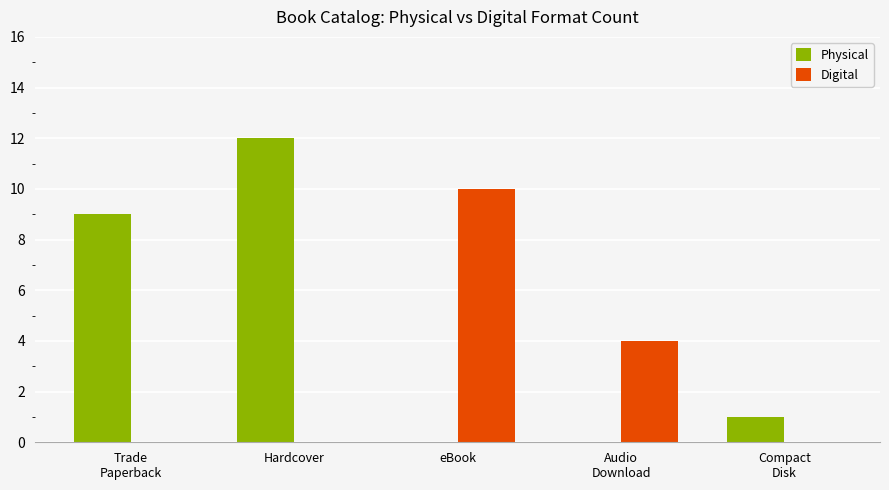

How many data points does each series have?

5